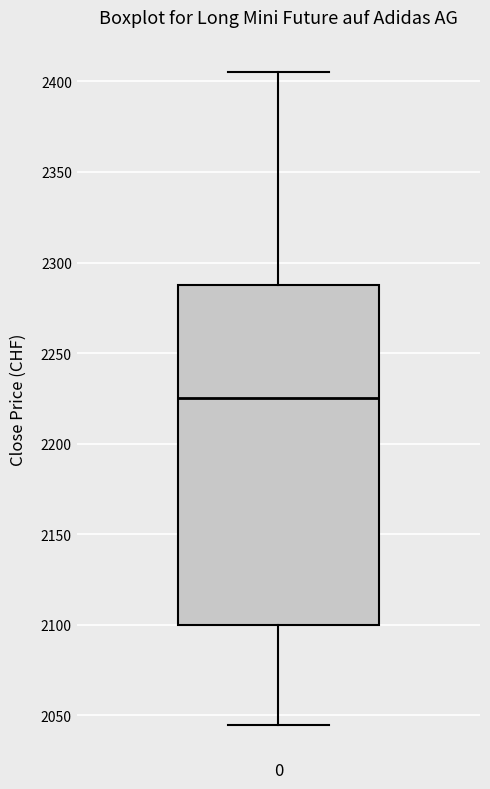

Where is the upper edge of the box at x = 0 on the y-axis? The values are not printed on the chart, so give them approximately, as read against the axis.

2290